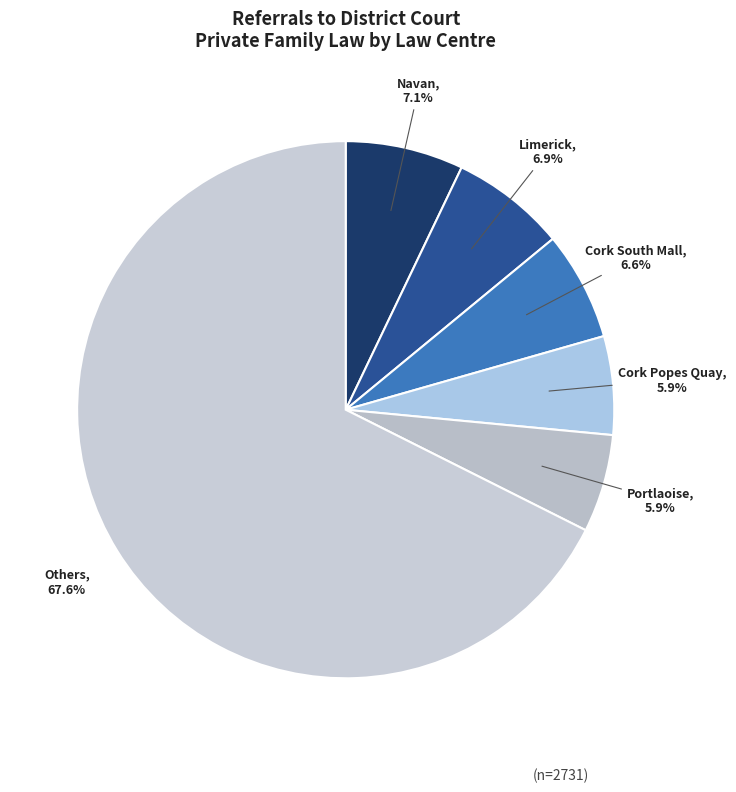

What is the largest slice in the pie chart?

Others